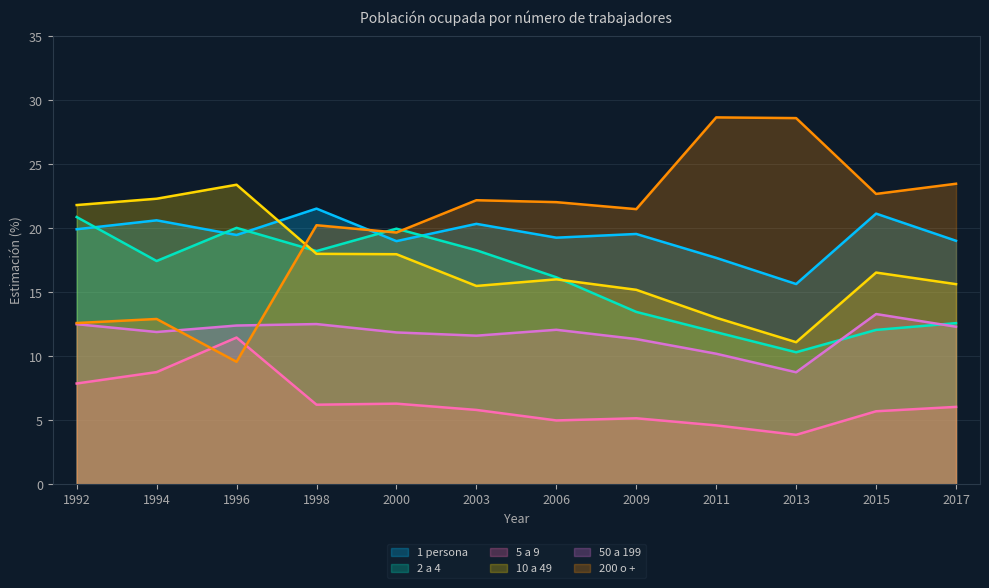

Reading left to right, extract all data points from this chart.

1 persona: 19.9	20.6	19.5	21.5	19.0	20.3	19.3	19.6	17.7	15.6	21.1	19.0
2 a 4: 20.9	17.4	20.0	18.2	20.0	18.3	16.2	13.5	11.9	10.3	12.1	12.6
5 a 9: 7.9	8.8	11.5	6.2	6.3	5.8	5.0	5.2	4.6	3.9	5.7	6.0
10 a 49: 21.8	22.3	23.4	18.0	18.0	15.5	16.0	15.2	13.0	11.1	16.5	15.6
50 a 199: 12.5	11.9	12.4	12.5	11.9	11.6	12.1	11.3	10.2	8.7	13.3	12.3
200 o +: 12.6	12.9	9.6	20.2	19.7	22.2	22.0	21.5	28.7	28.6	22.7	23.5